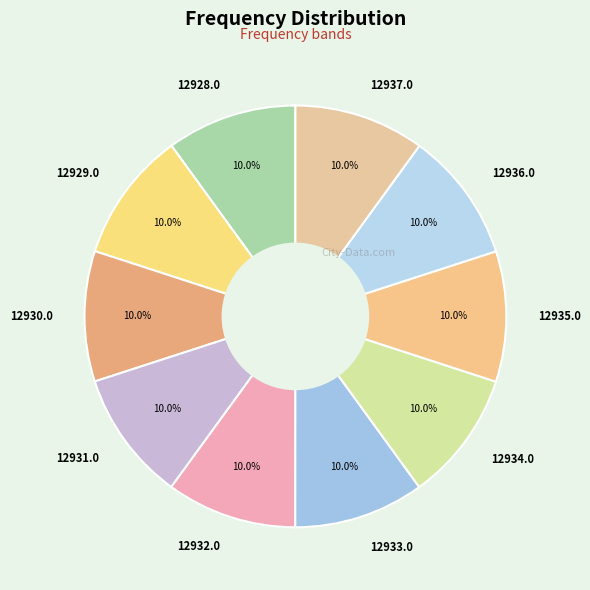

To the nearest percent, what portion does 12932.0 represent?

10%